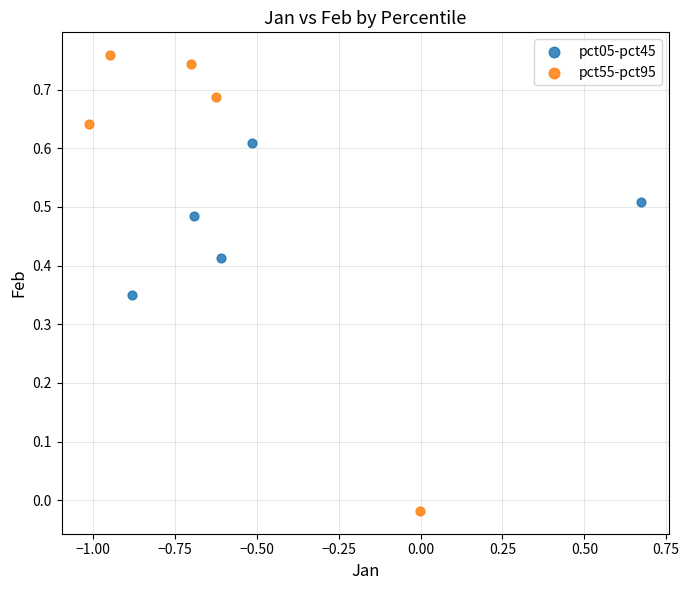

Which series reaches the maximum Y coordinate?

pct55-pct95